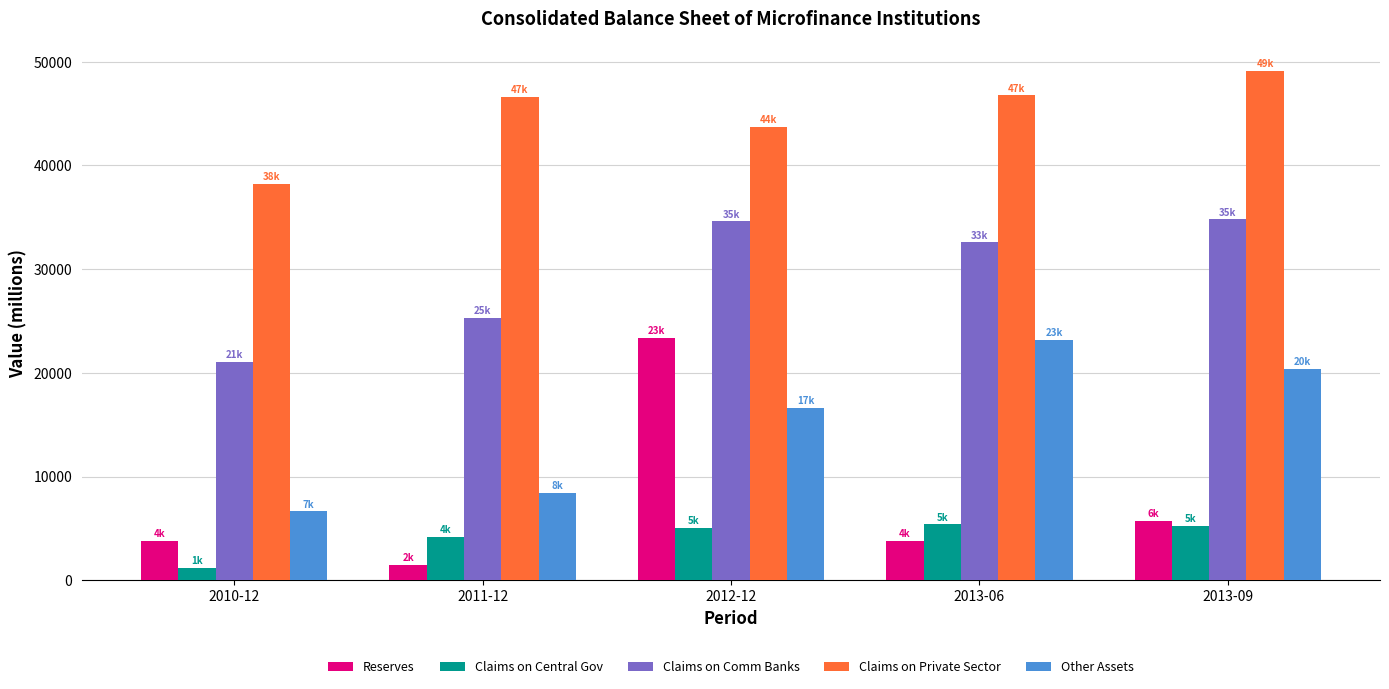

Which series has the widest spread of values?

Reserves